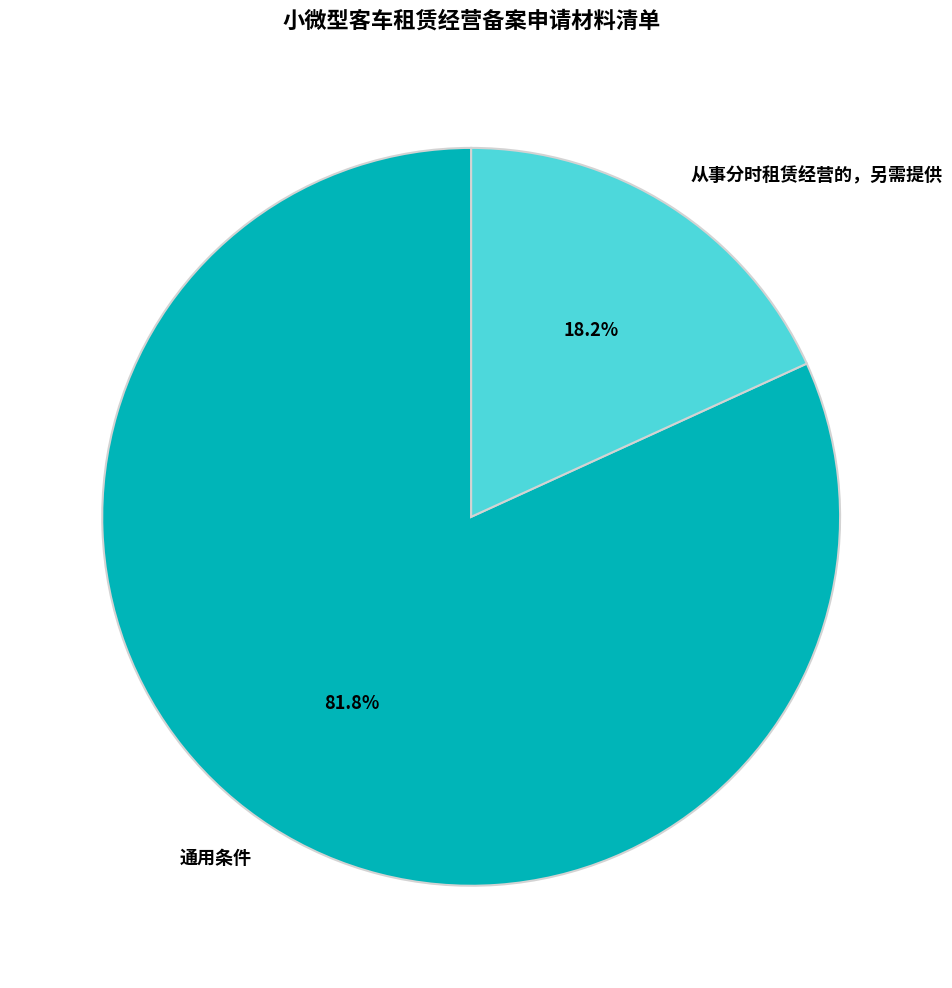

To the nearest percent, what is the combined percentage of 通用条件 and 从事分时租赁经营的，另需提供?

100%